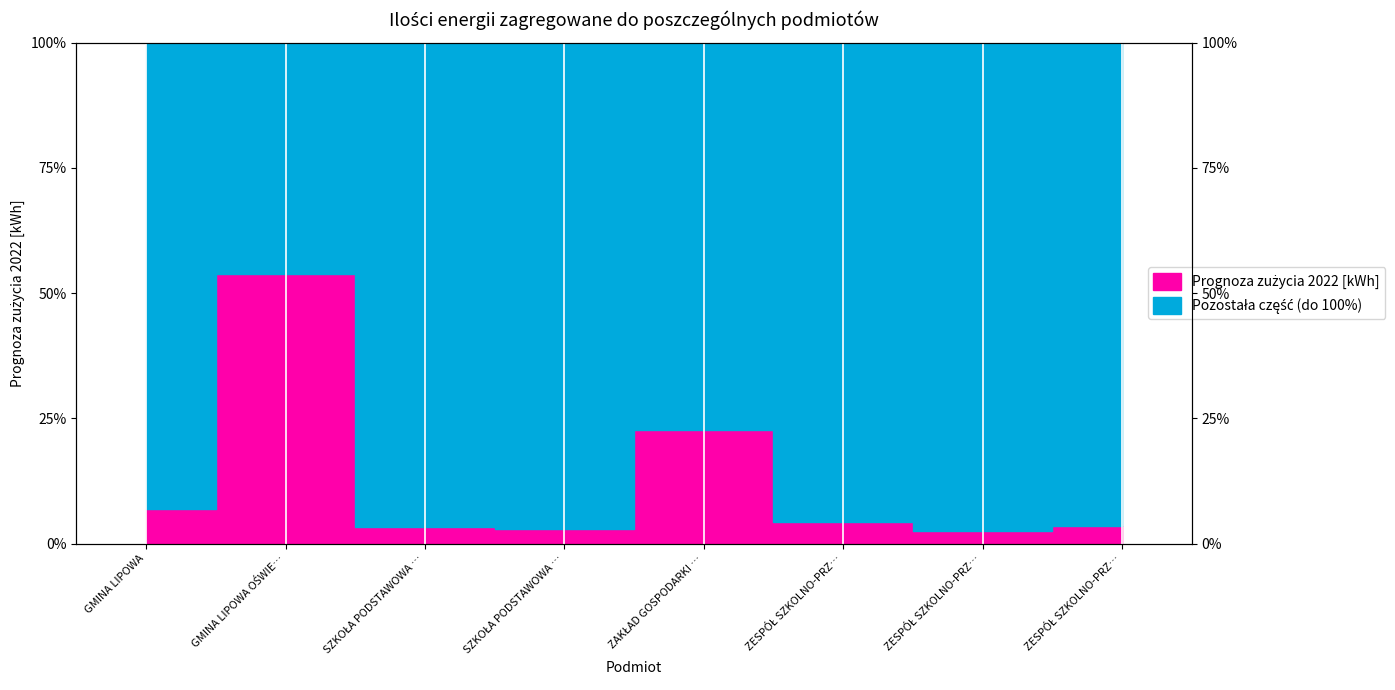

Where is the first local maximum?

GMINA LIPOWA OŚWIE…